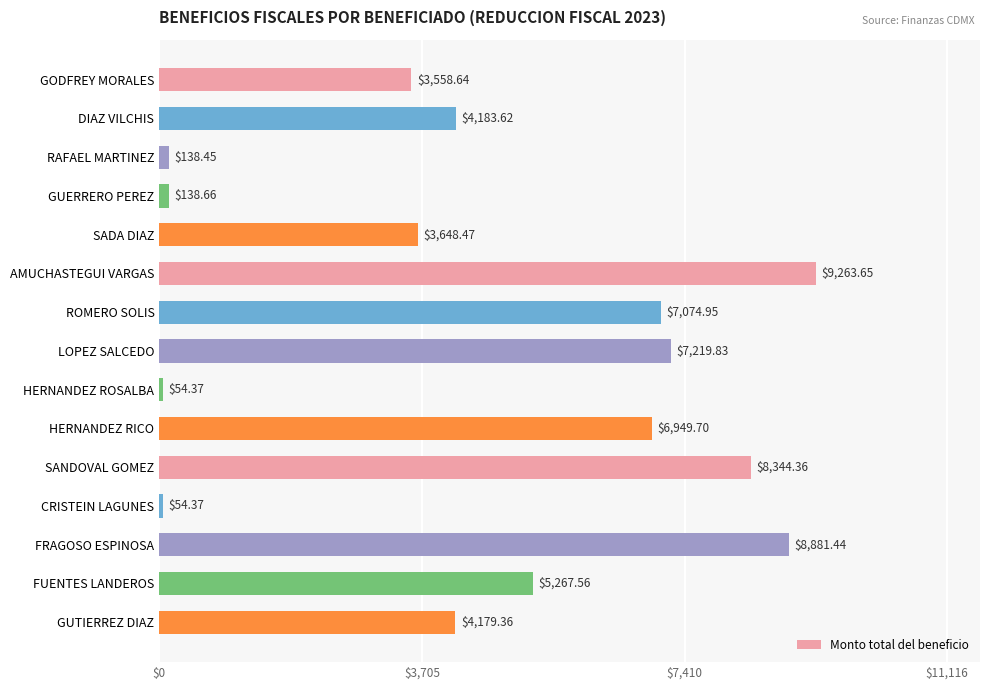

What is the change in value from SADA DIAZ to GUTIERREZ DIAZ?

+530.9